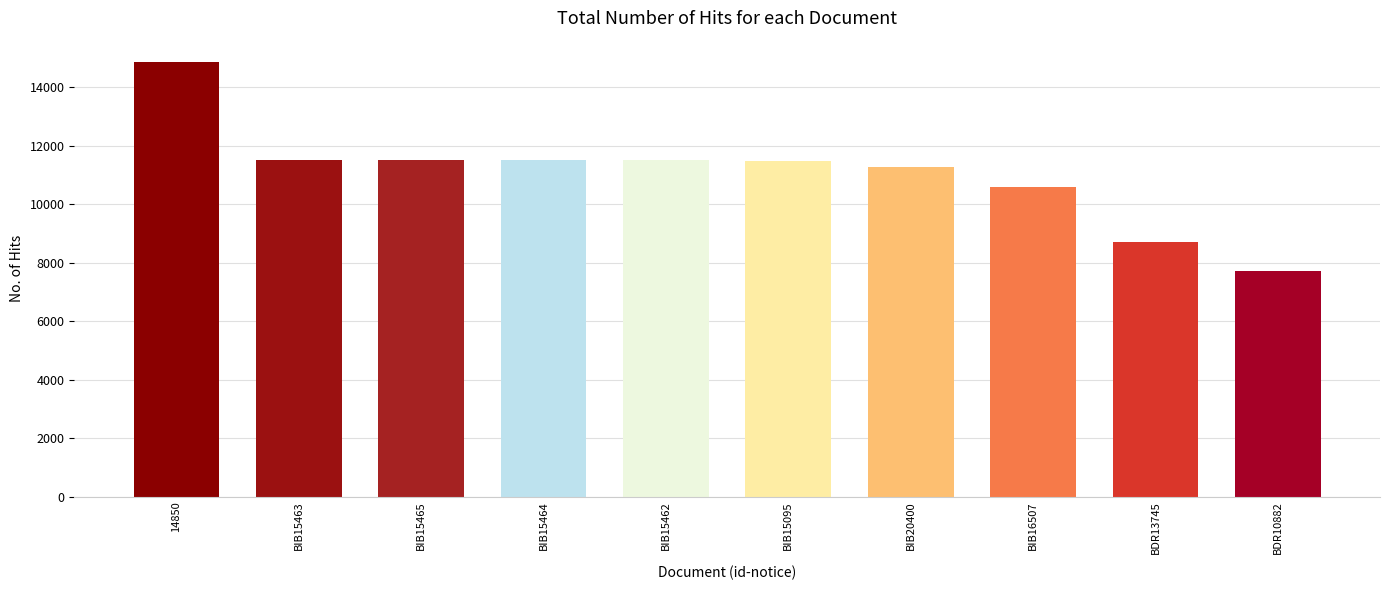

What is the sum of the values at BDR10882 and BIB16507?

18313